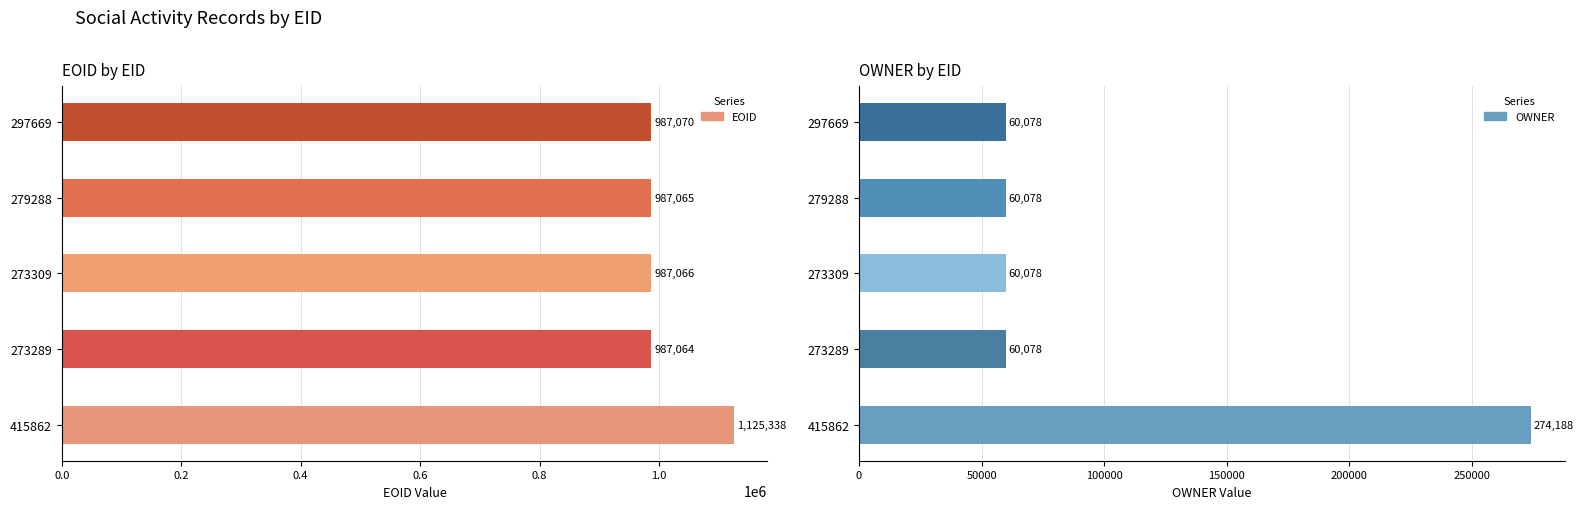

What is the difference between the second highest and second lowest values in the EOID series?

5